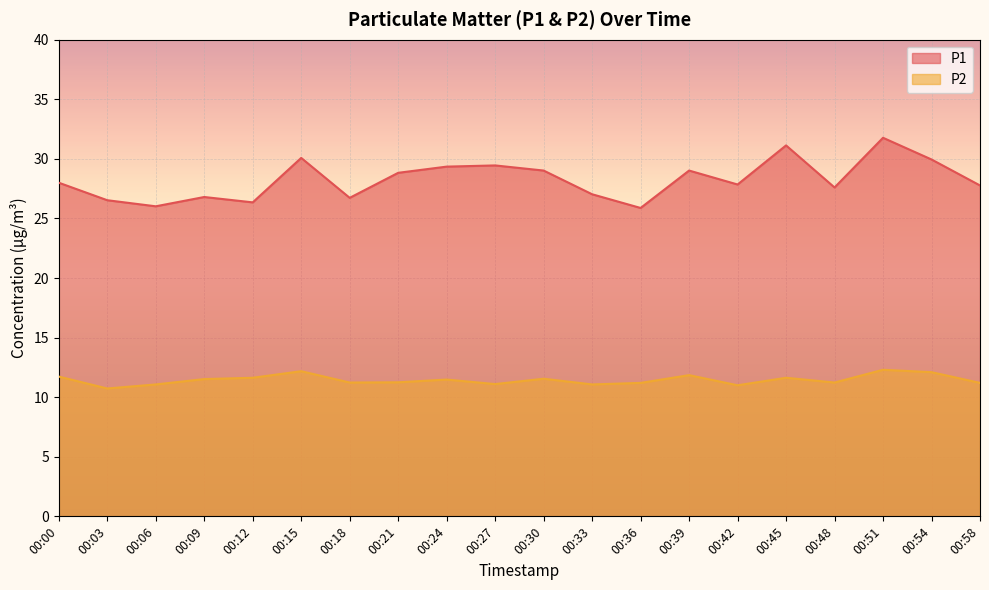

Reading left to right, what are all the values shown in this chart?

P1: 00:00=28.0	00:03=26.5	00:06=26.0	00:09=26.8	00:12=26.4	00:15=30.1	00:18=26.7	00:21=28.8	00:24=29.4	00:27=29.4	00:30=29.0	00:33=27.0	00:36=25.9	00:39=29.0	00:42=27.9	00:45=31.1	00:48=27.6	00:51=31.8	00:54=29.9	00:58=27.8
P2: 00:00=11.7	00:03=10.7	00:06=11.1	00:09=11.5	00:12=11.6	00:15=12.2	00:18=11.2	00:21=11.2	00:24=11.5	00:27=11.1	00:30=11.6	00:33=11.1	00:36=11.2	00:39=11.8	00:42=11.0	00:45=11.6	00:48=11.2	00:51=12.3	00:54=12.1	00:58=11.2